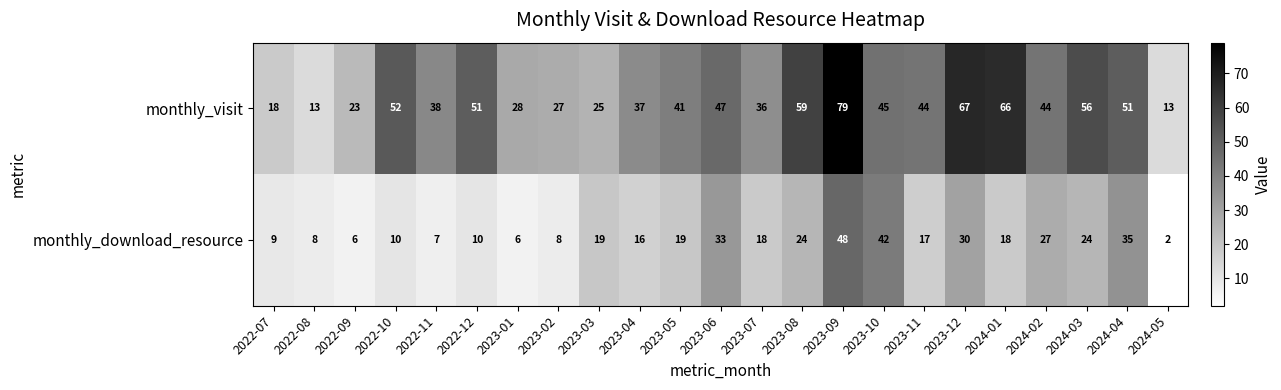

What is the maximum value for monthly_download_resource?

48